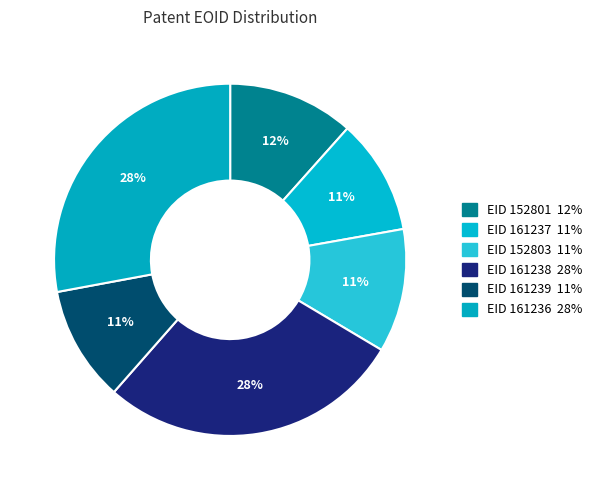

How many slices are in this pie chart?

6